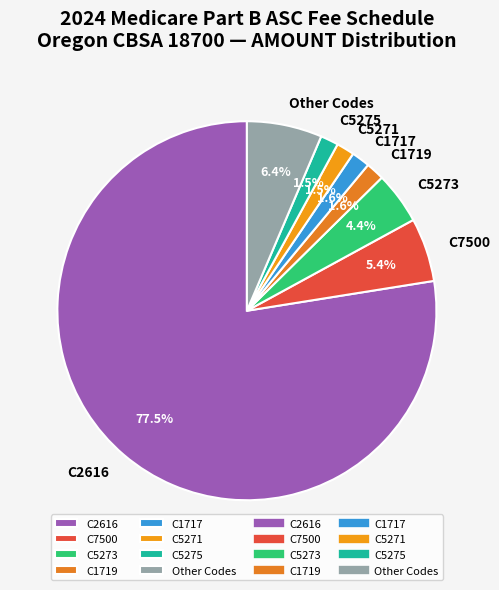

Is there any slice that represents more than half of the pie?

Yes